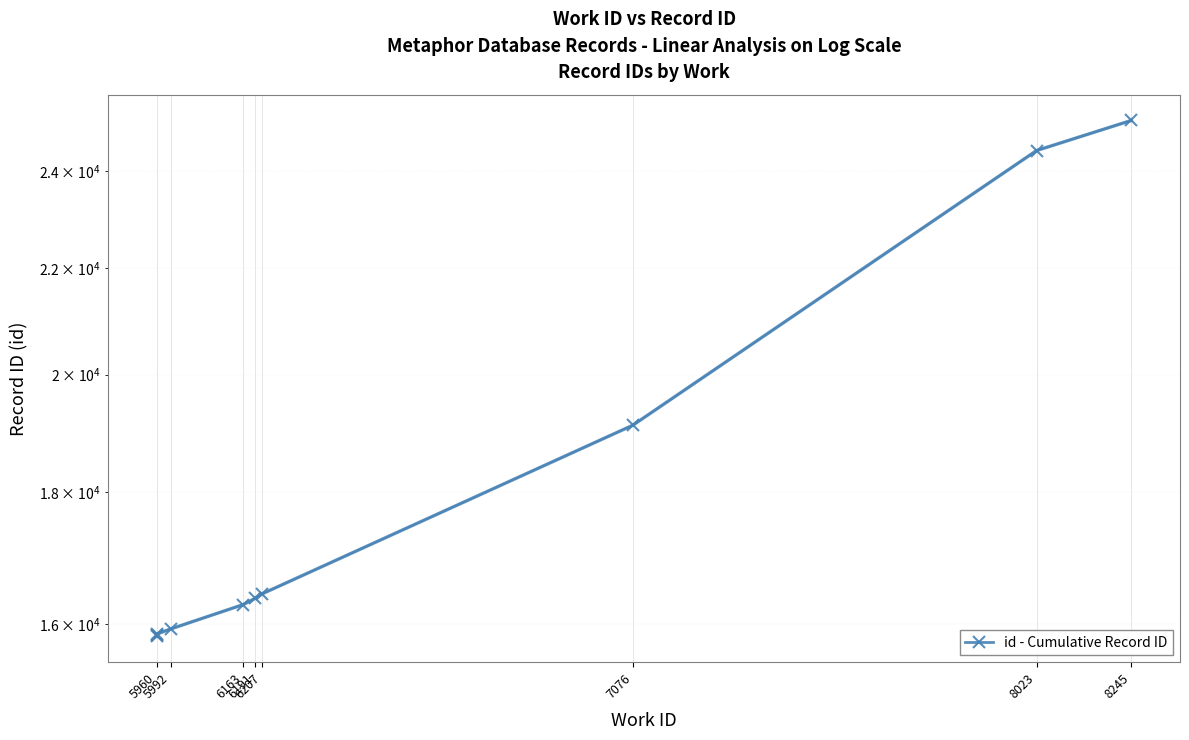

What is the sum of all values?

181210